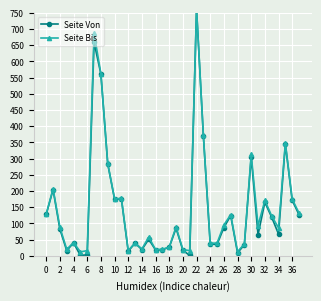

Which category has the highest value across all series?

22